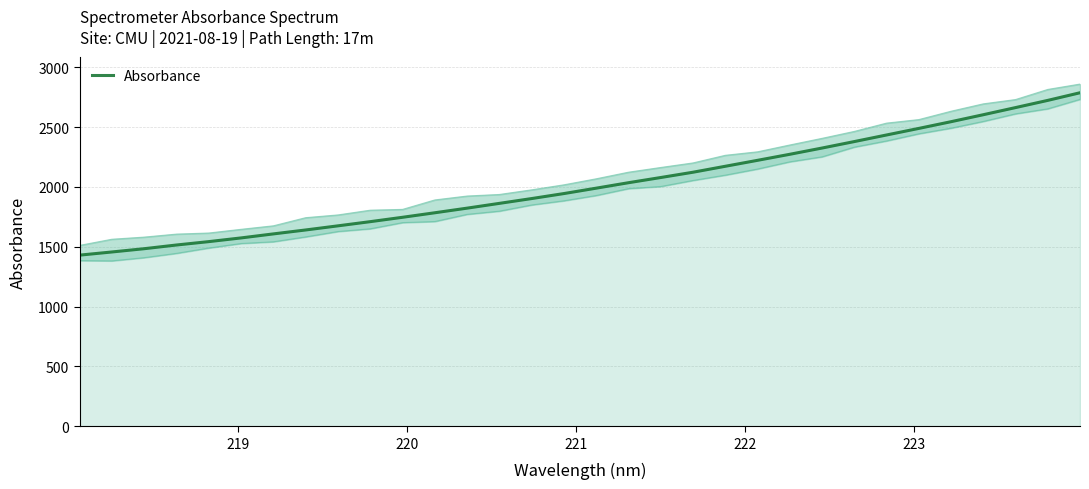

What is the lowest value of the Absorbance series?

1430.3